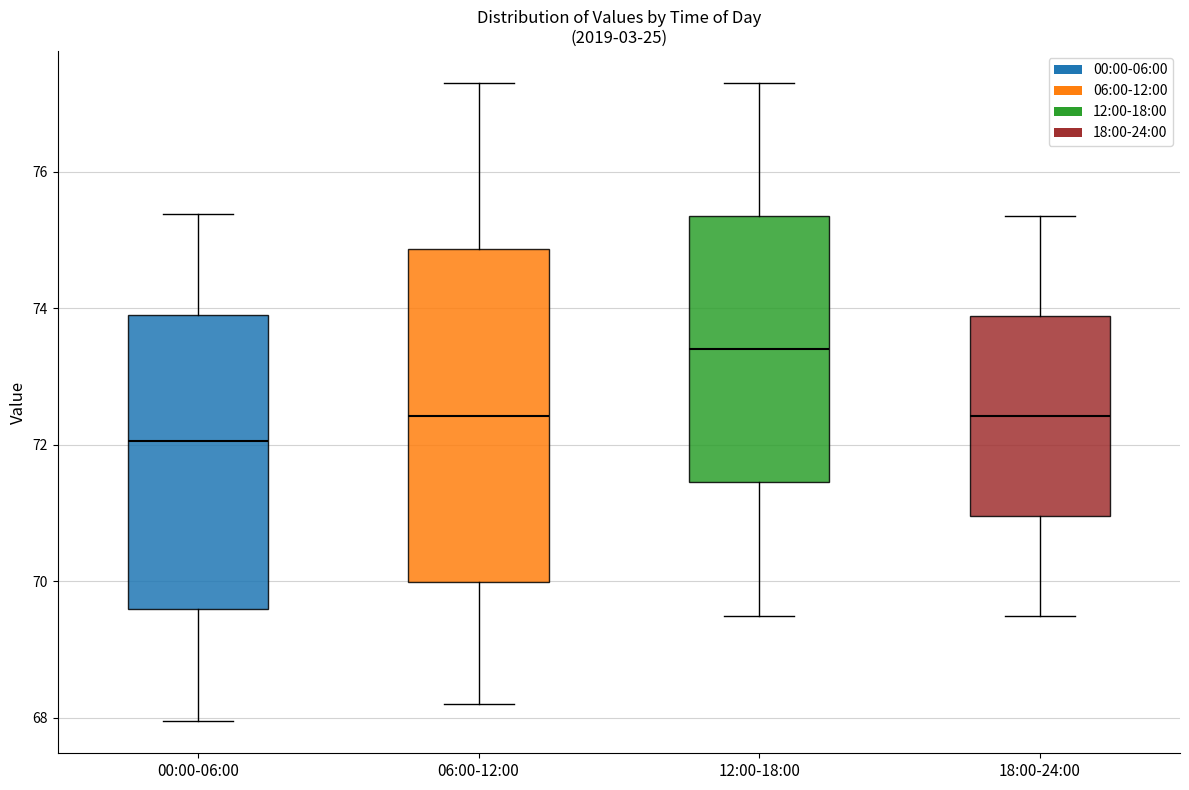

Where does the lower whisker of the box for 00:00-06:00 end on the y-axis? The values are not printed on the chart, so give them approximately, as read against the axis.

68.0